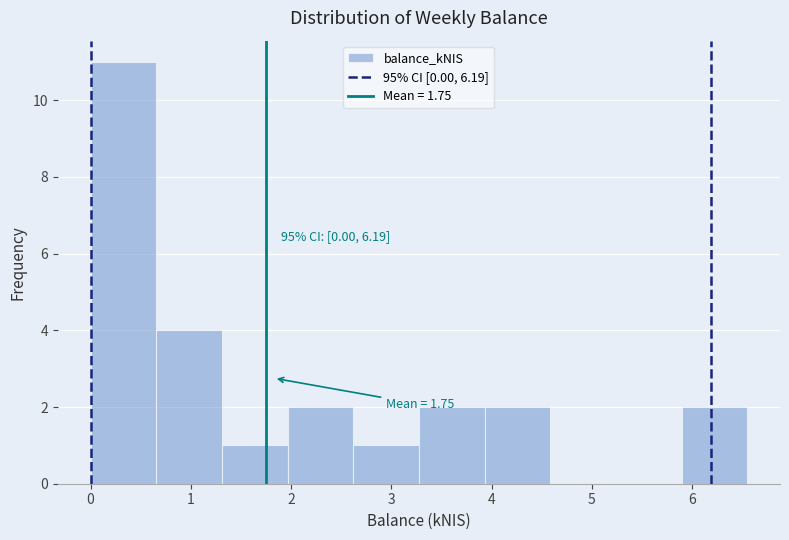

Over which range of the x-axis is the bar tallest?

0.0 to 0.7